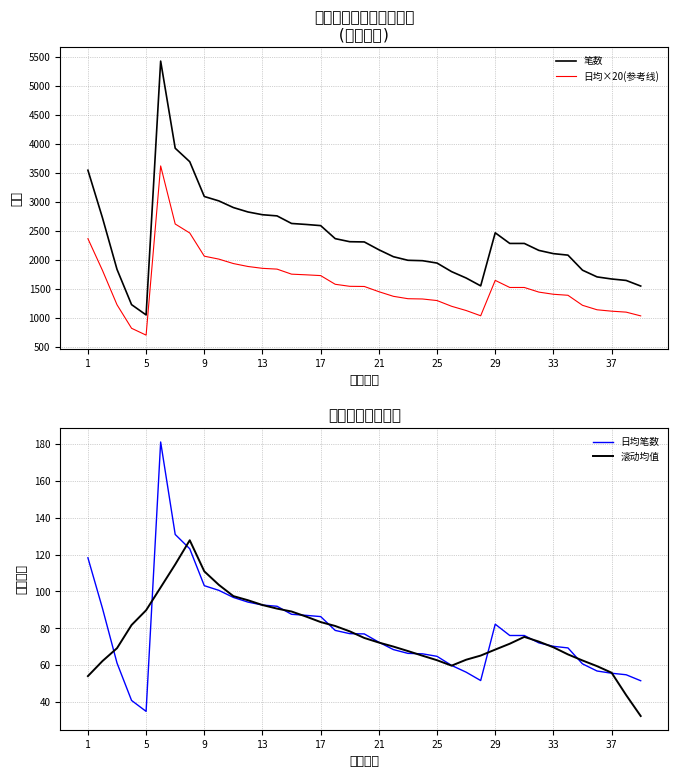

The value of 日均×20(参考线) at 1 is 3337.9. True or false?

False